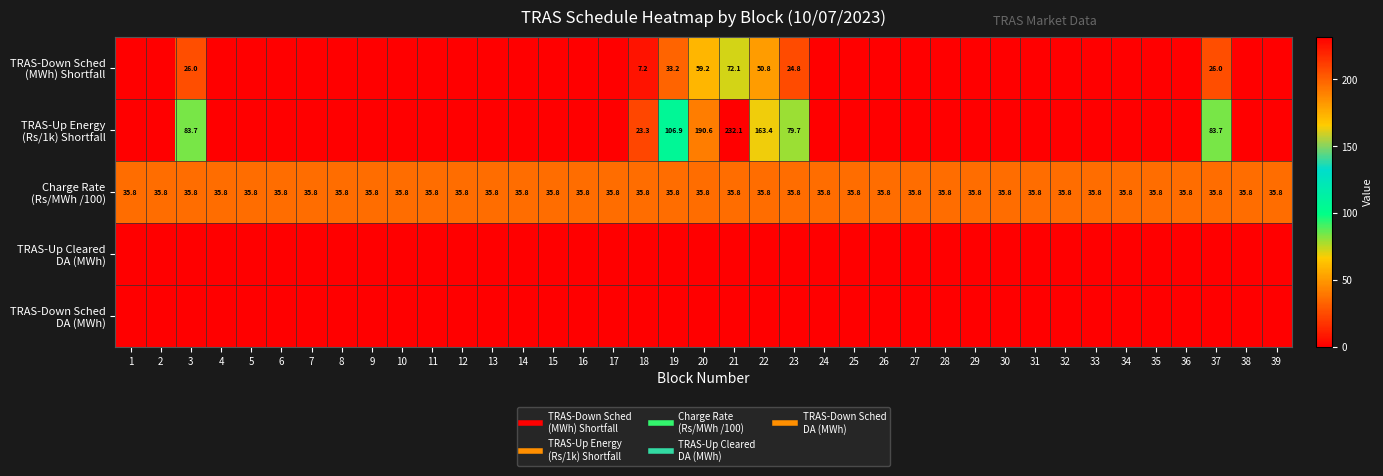

What is the sum of the TRAS-Down Sched (MWh) Shortfall values at 3 and 38?

26.0